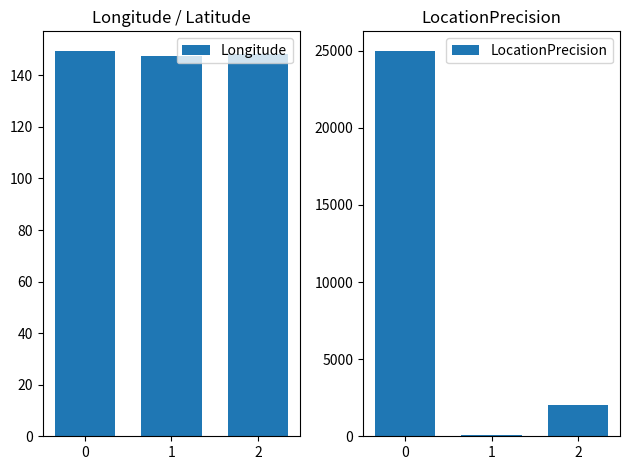

Reading right to left, what are all the values shown in this chart?

Longitude: 2=148.2	1=147.5	0=149.6
LocationPrecision: 2=2000.0	1=100.0	0=25000.0